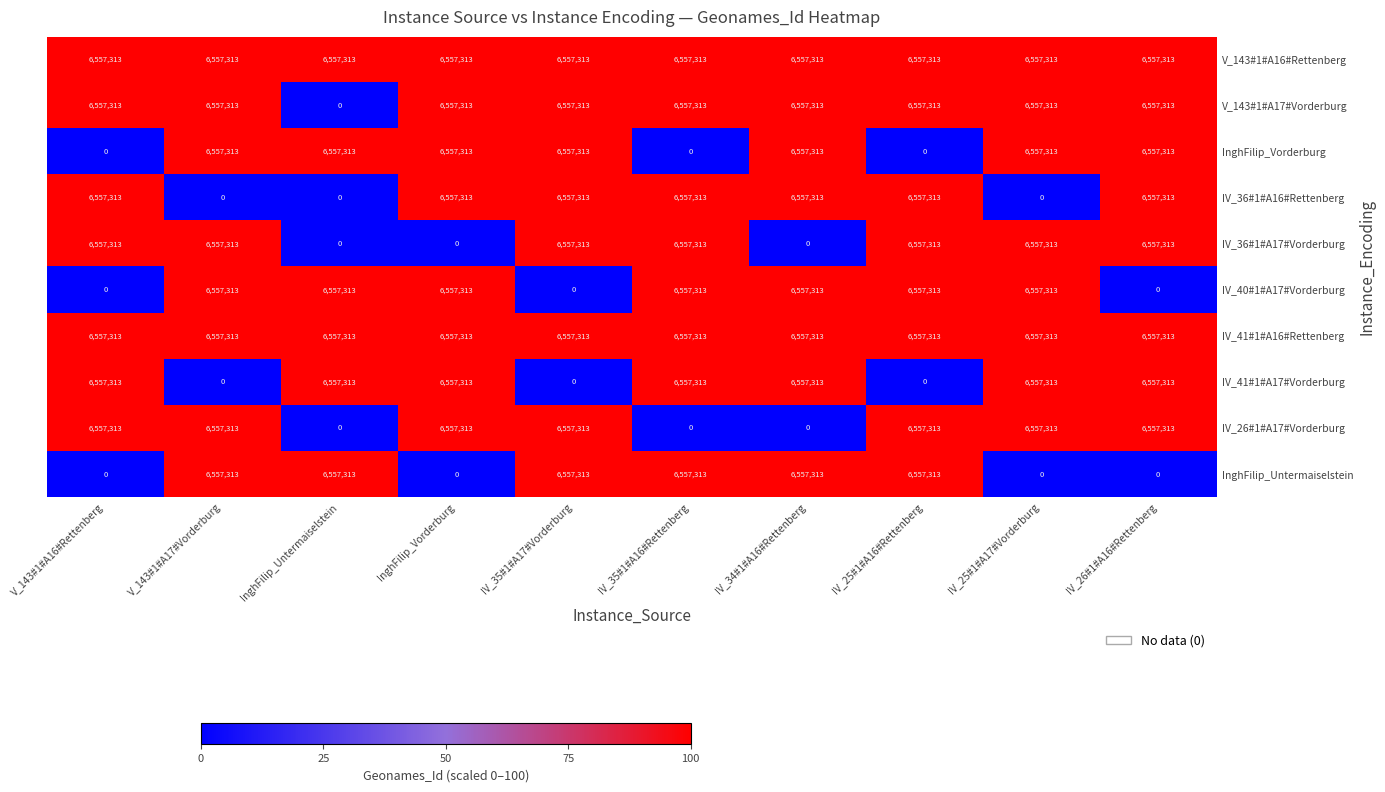

The value of IV_41#1#A16#Rettenberg at IV_35#1#A16#Rettenberg is 6557313. True or false?

True